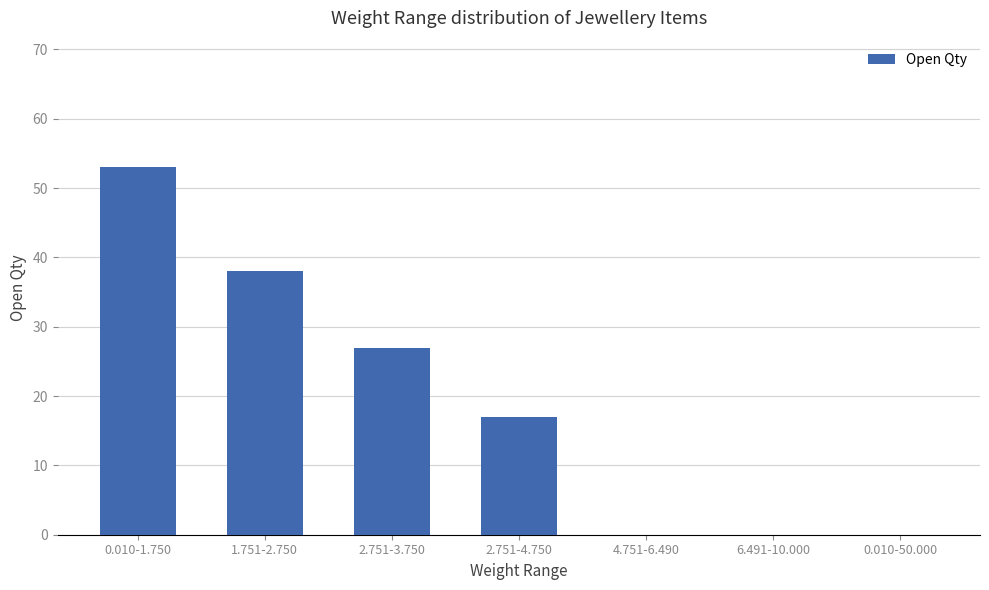

True or false: the data shows 38 at 1.751-2.750.

True